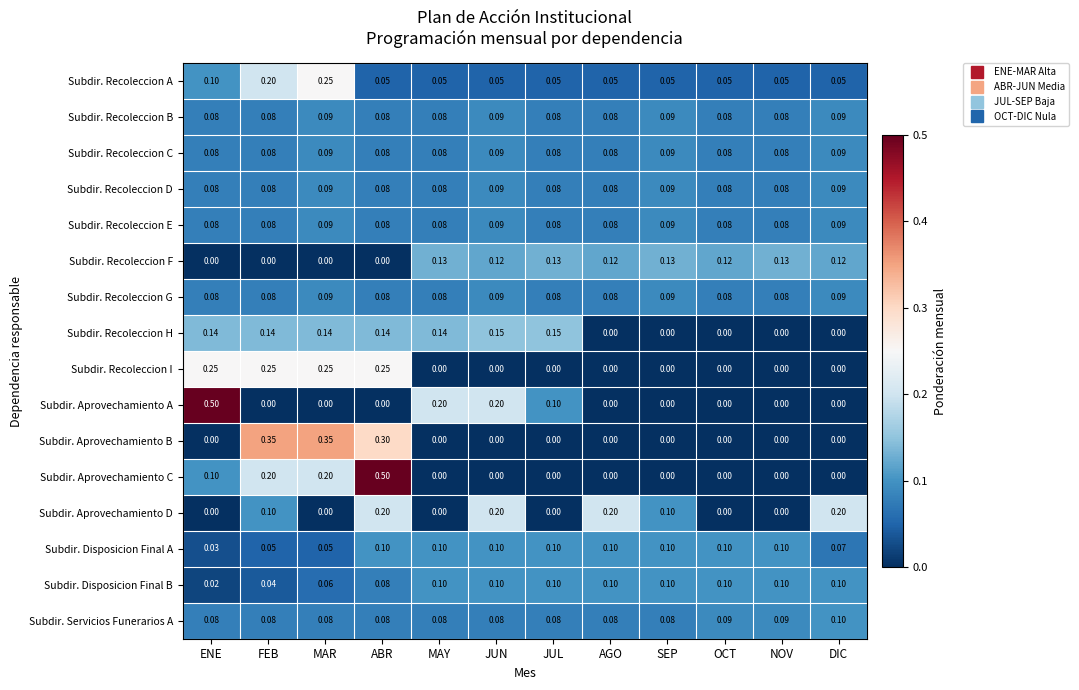

At which category is the sum across all series the highest?

ABR